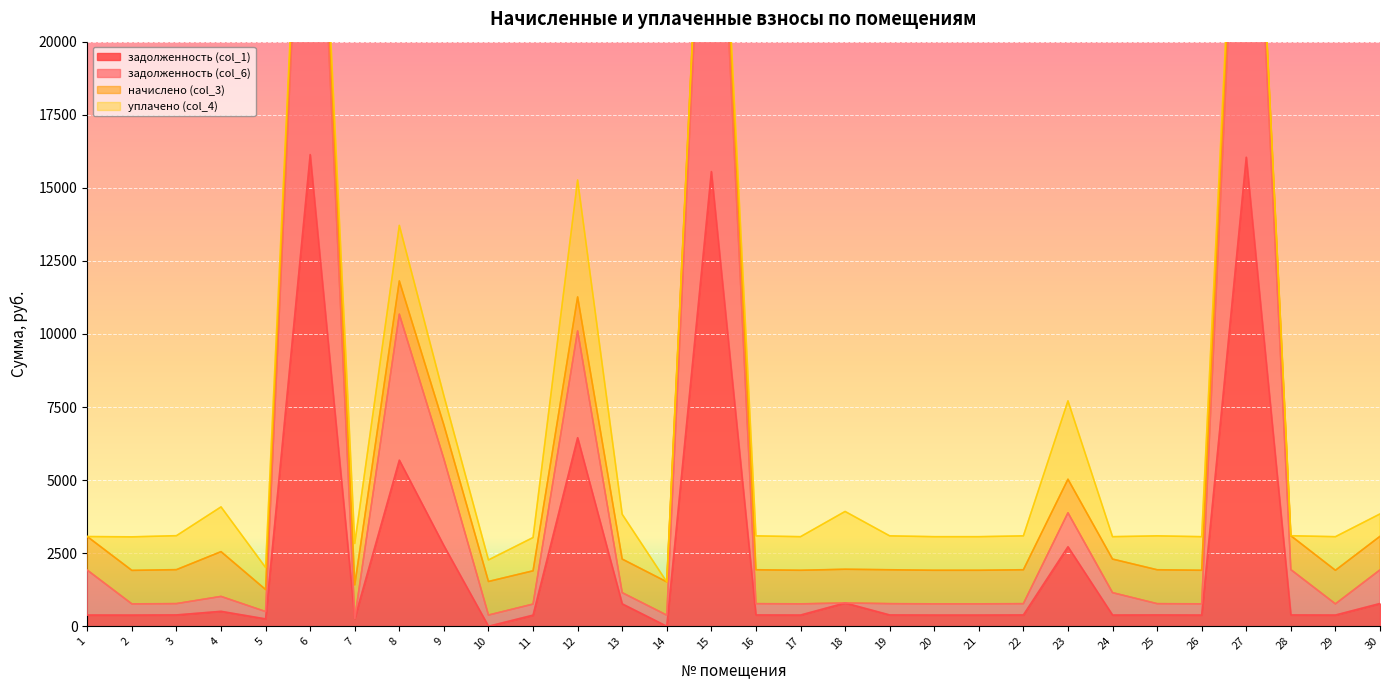

What is the sum of the задолженность (col_1) values at 26 and 6?

16519.3